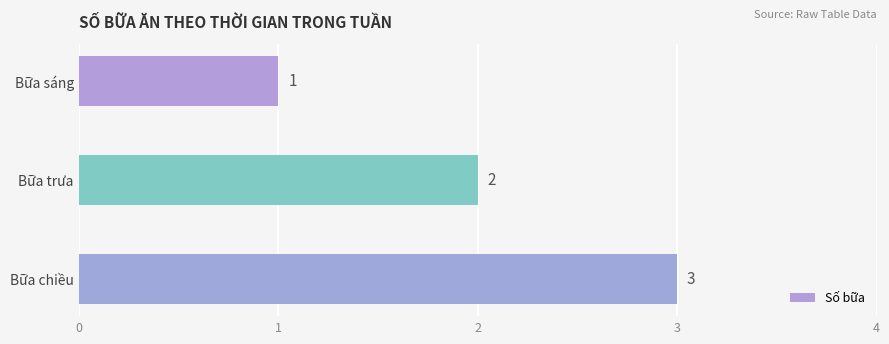

The chart shows a value of 1 at Bữa sáng. True or false?

True